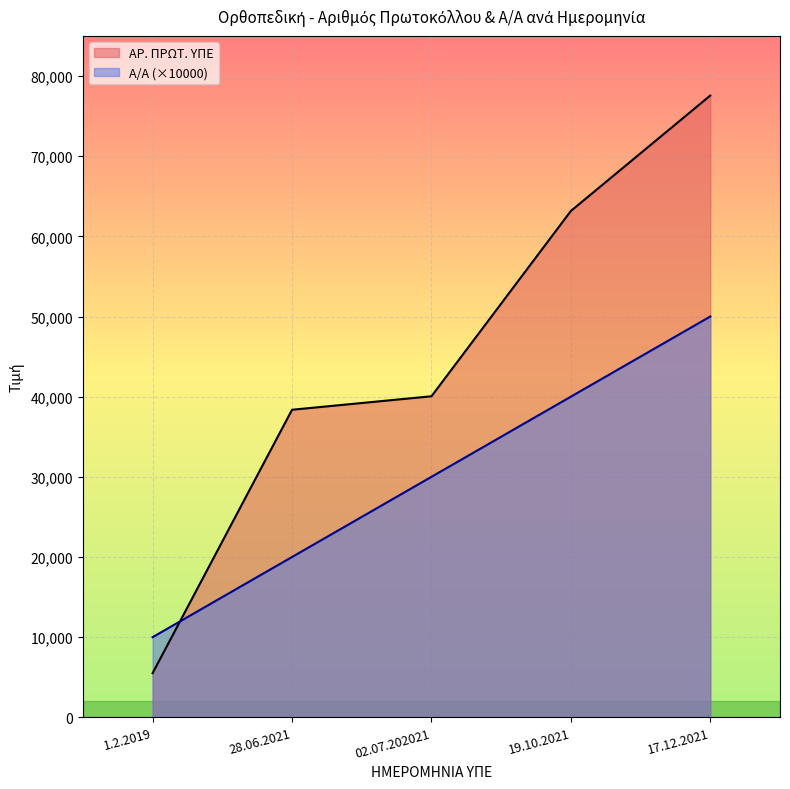

Reading left to right, transcribe all the data shown in this chart.

Α/Α: 10000	20000	30000	40000	50000
ΑΡ. ΠΡΩΤ. ΥΠΕ: 5516	38368	40049	63164	77566